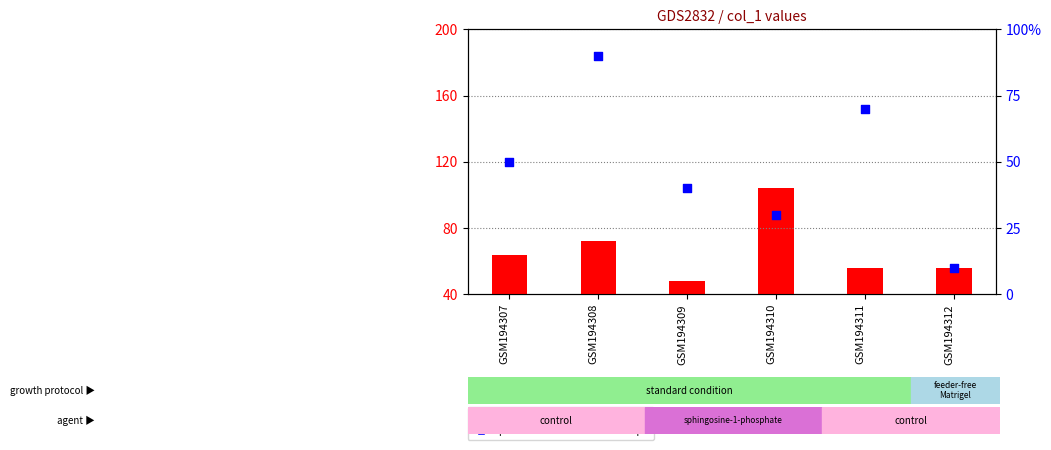

At which category is the sum across all series the highest?

GSM194308